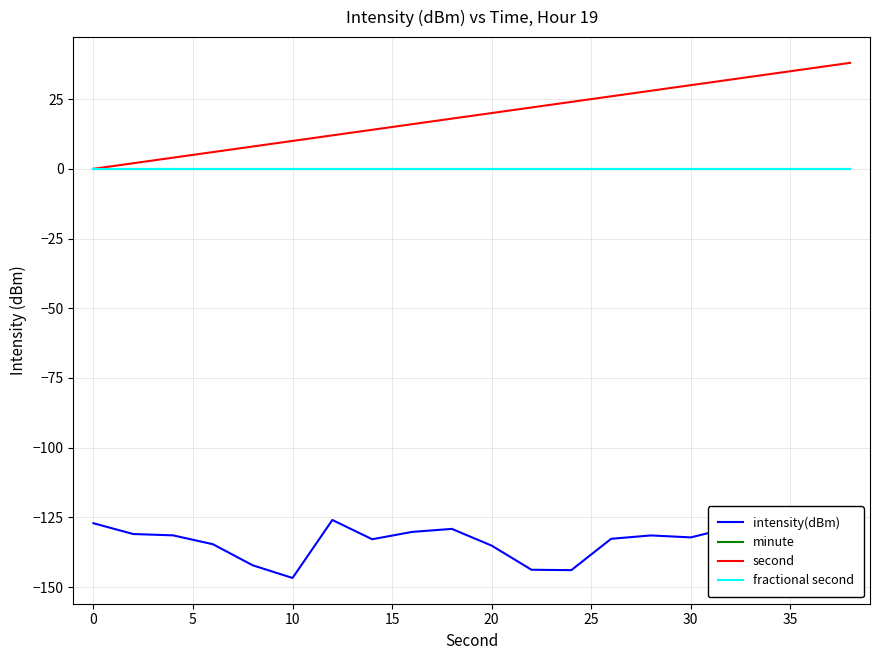

Does the chart have visible grid lines?

Yes